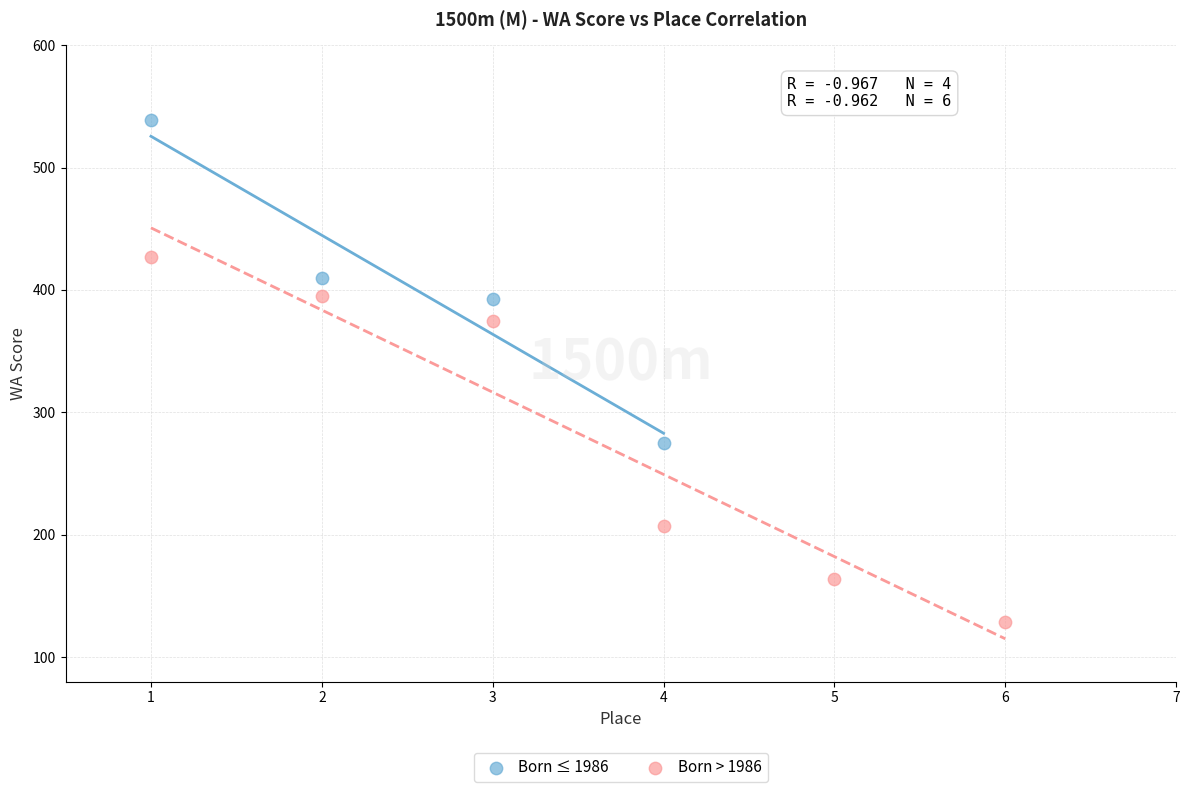

Which series has the largest Y range (max minus min)?

Born > 1986